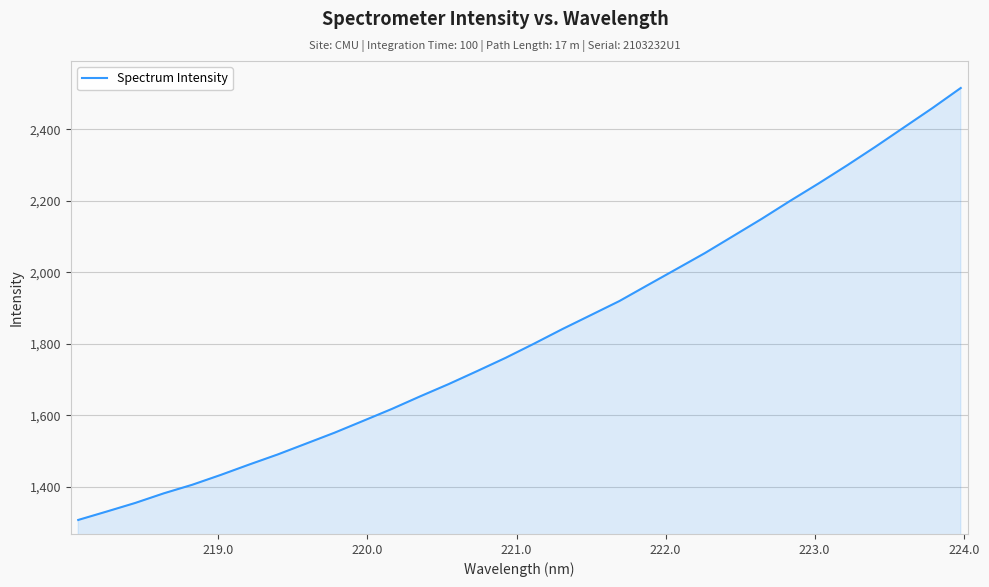

What is the minimum value shown in the chart?

1307.3